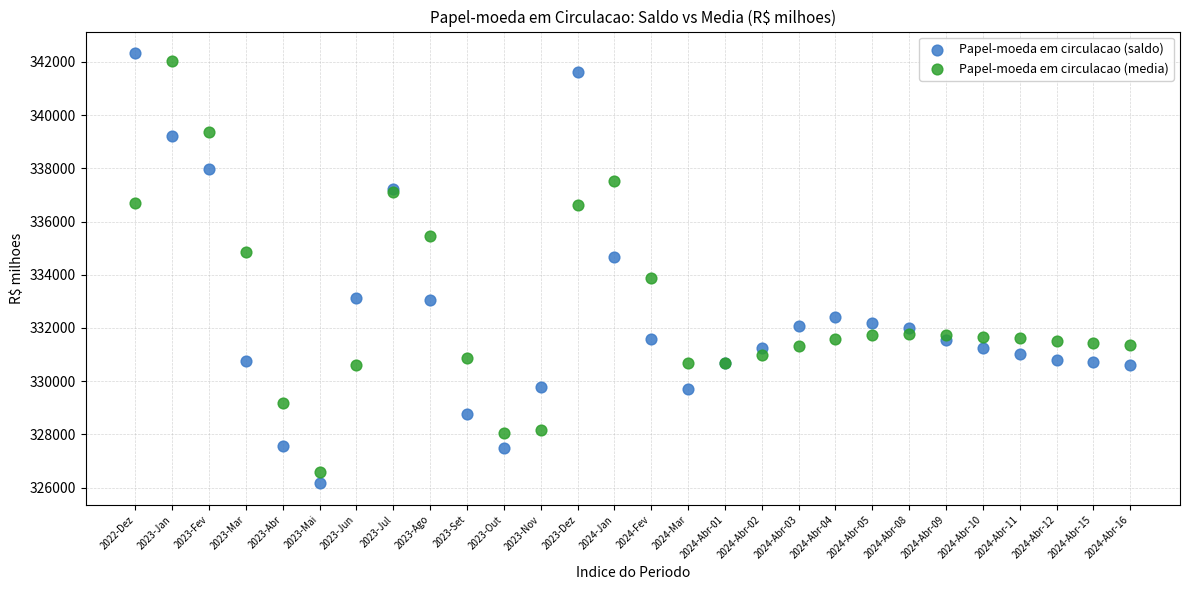

Which series contains the lowest Y value?

Papel-moeda em circulacao (saldo)